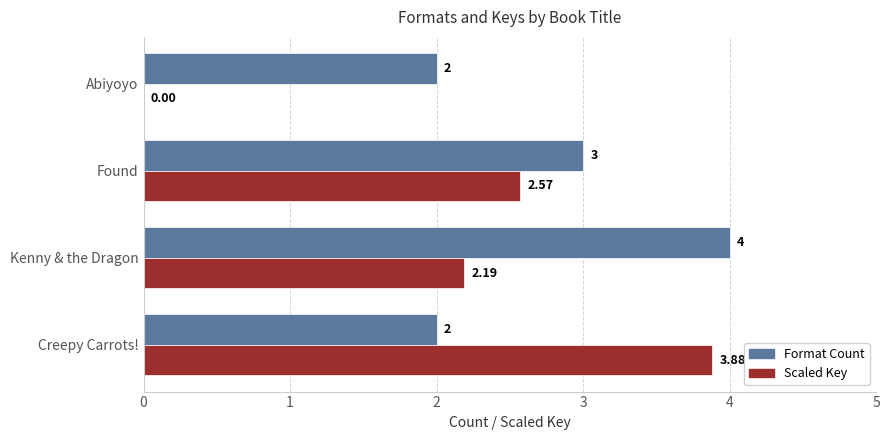

What is the sum of all Format Count values?

11.0